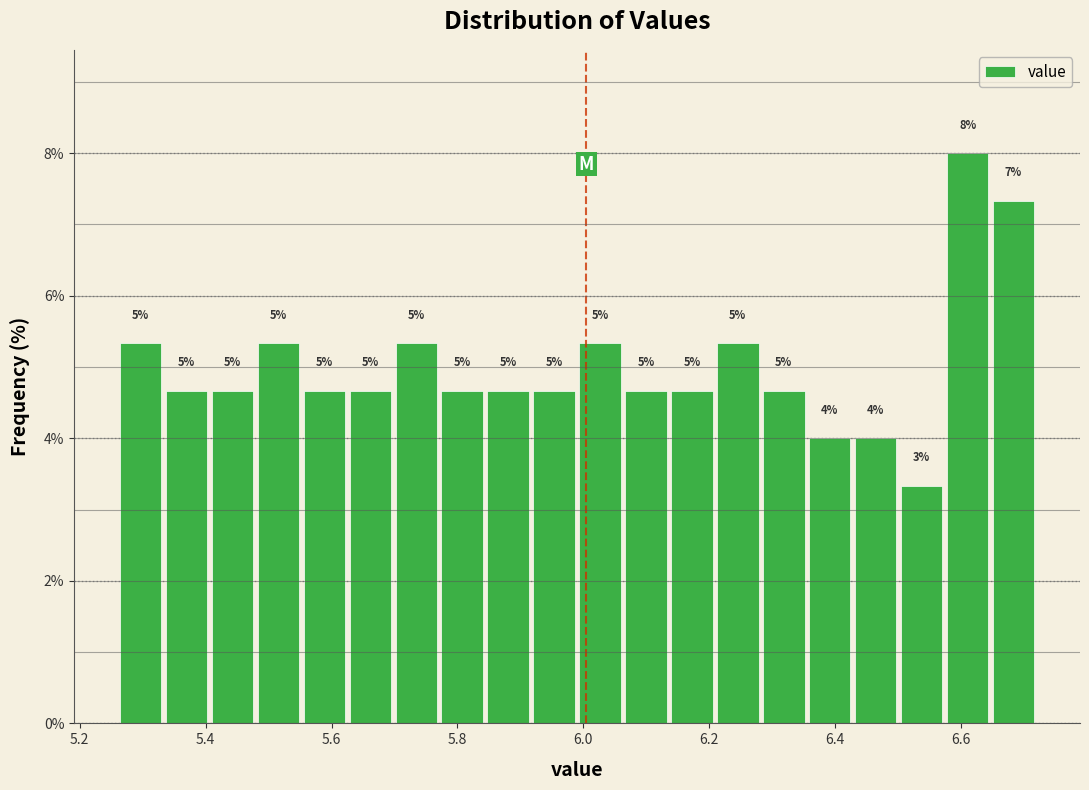

Read against the x-axis, roughly where is the centre of the tallest bar?

6.62